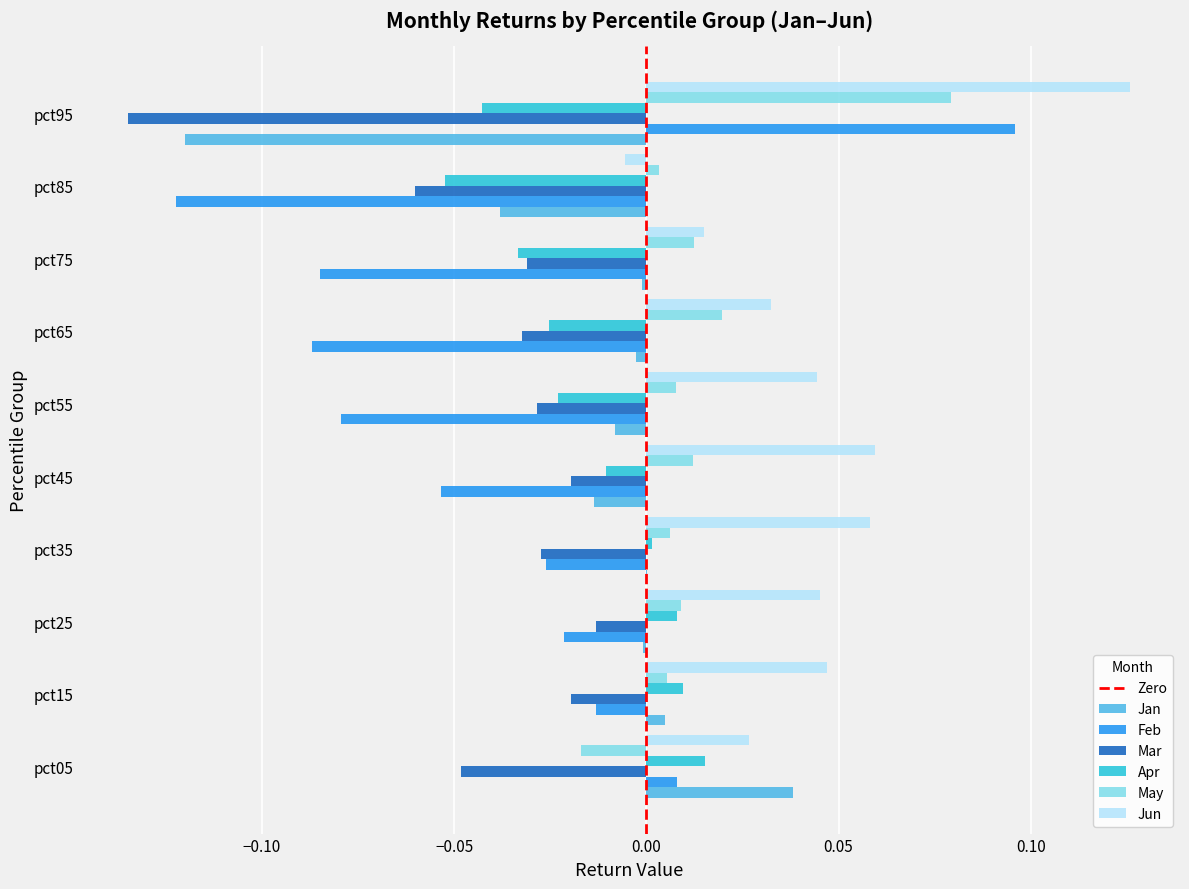

Is it true that Apr equals -0.0 at pct65?

True